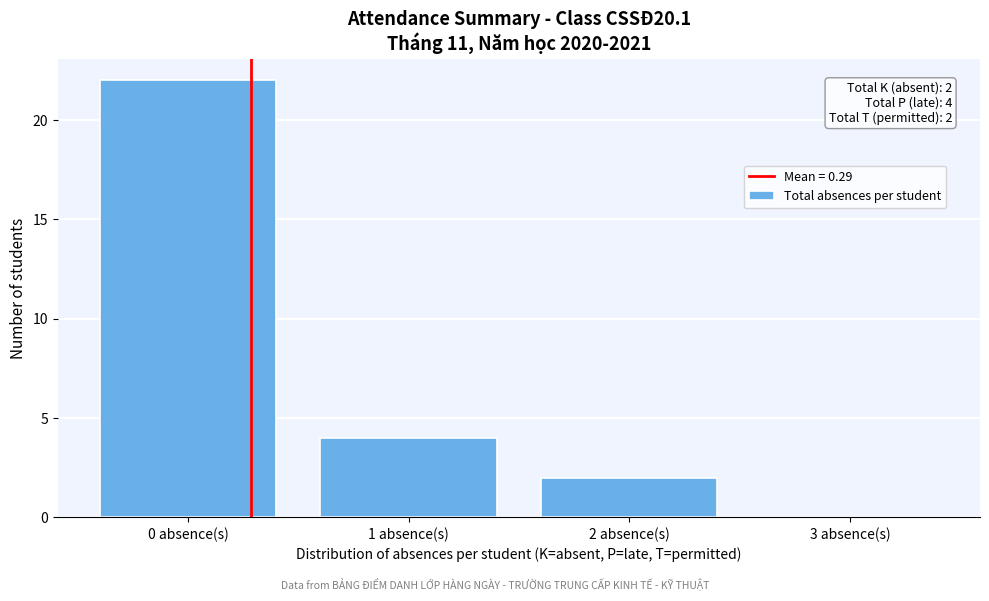

Reading left to right, what are all the values shown in this chart?

0 absence(s)=22	1 absence(s)=4	2 absence(s)=2	3 absence(s)=0